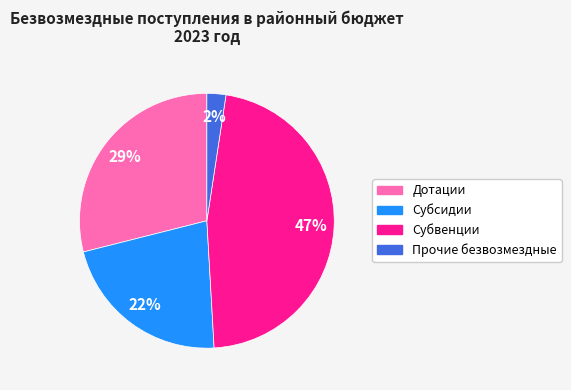

To the nearest percent, what is the combined percentage of Прочие безвозмездные and Дотации?

31%